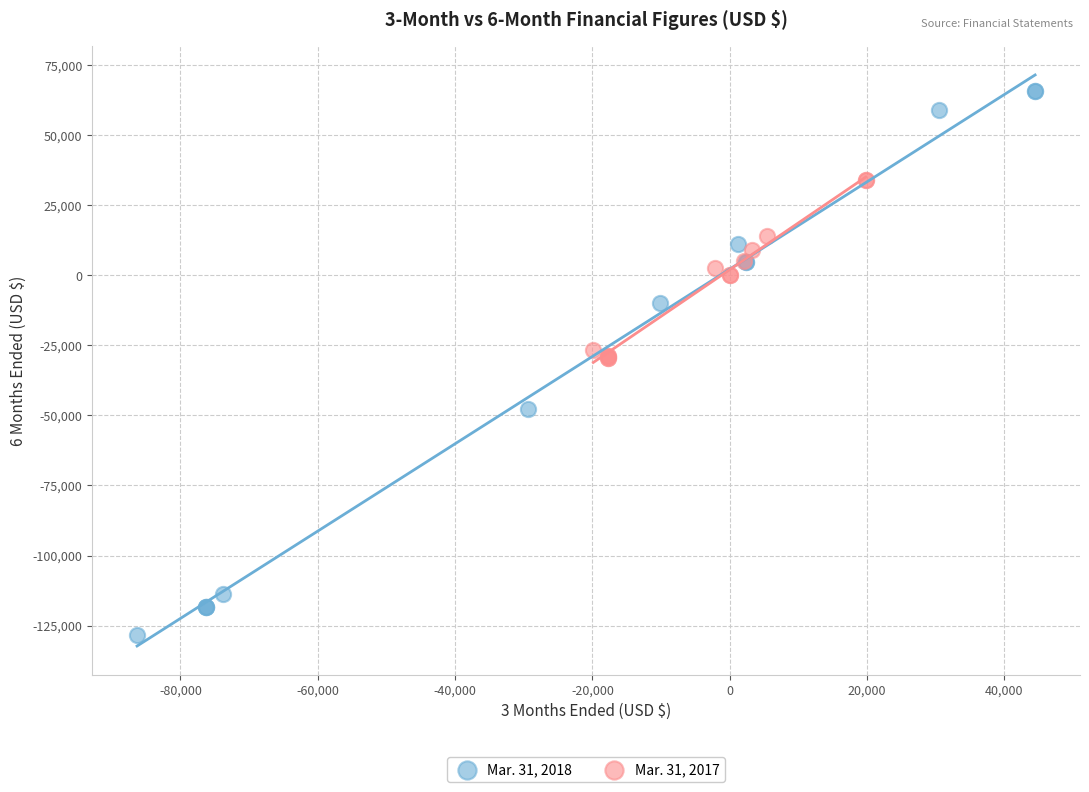

Which series contains the lowest Y value?

Mar. 31, 2018